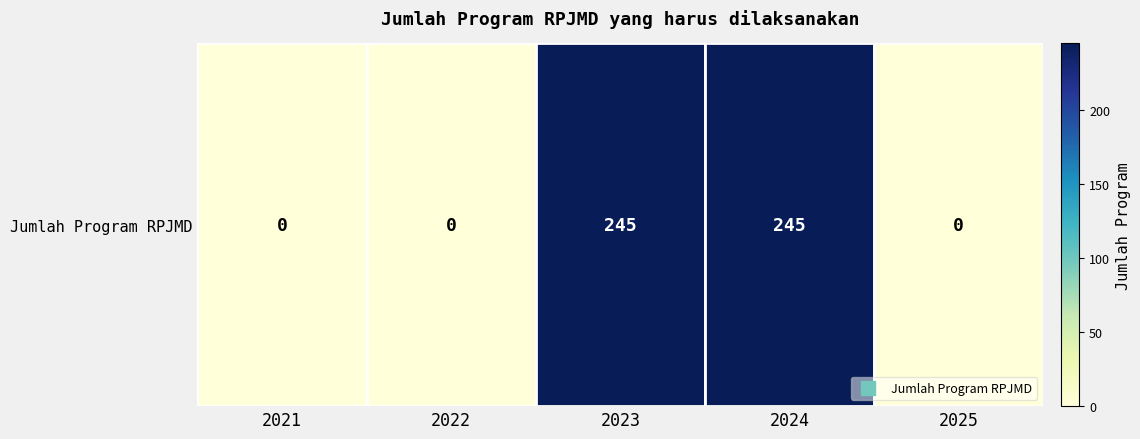

Rank the categories by value from highest to lowest.

2023, 2024, 2021, 2022, 2025